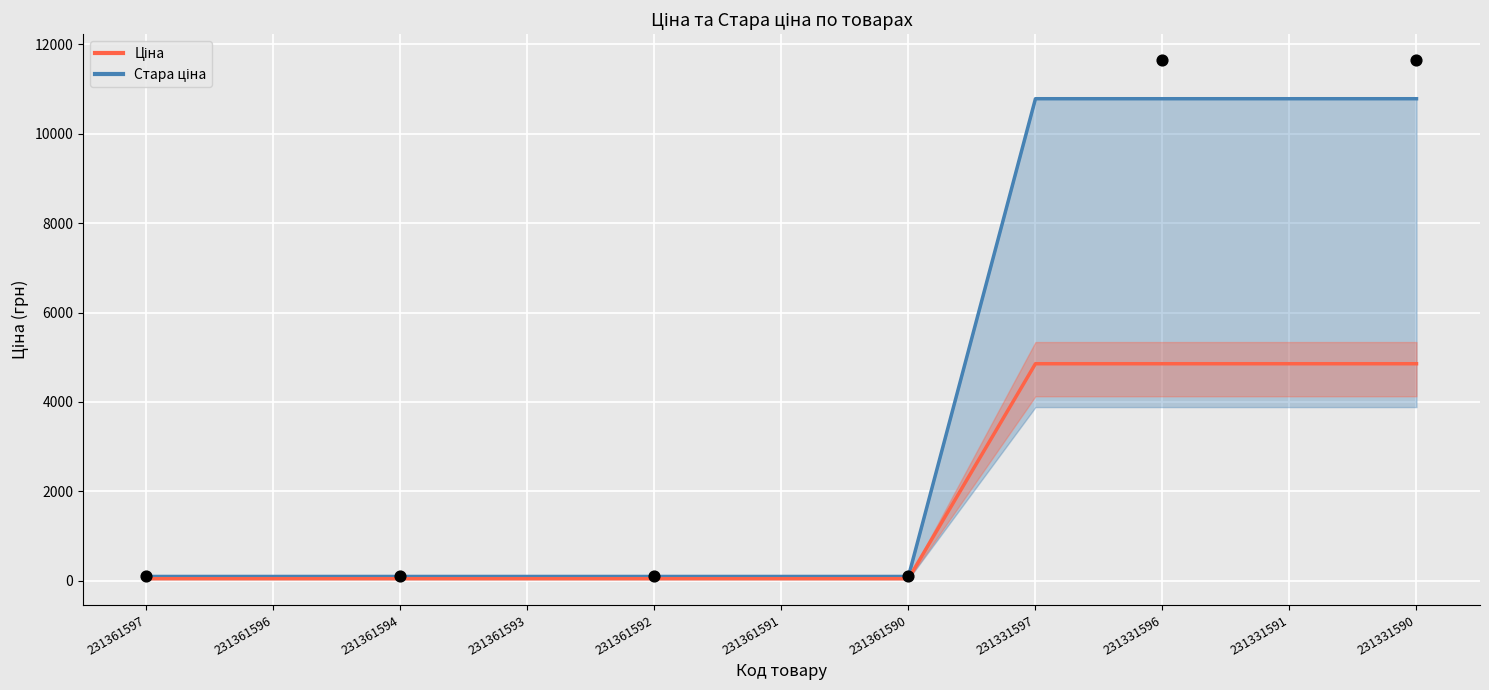

At how many categories does at least one series exceed 3277?

4